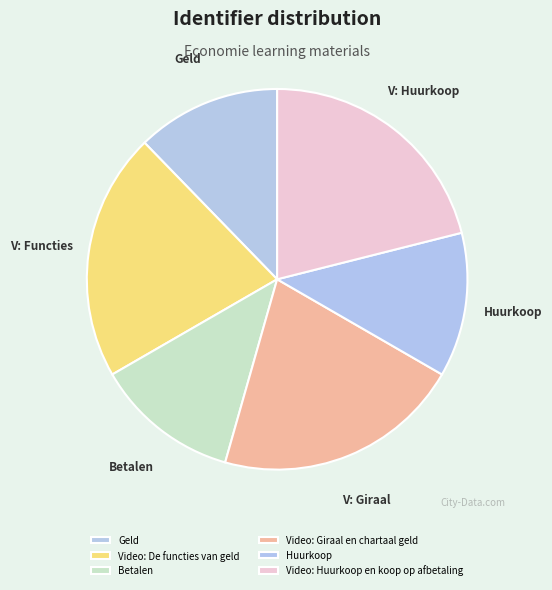

Is it true that Geld is 12% of the pie?

True